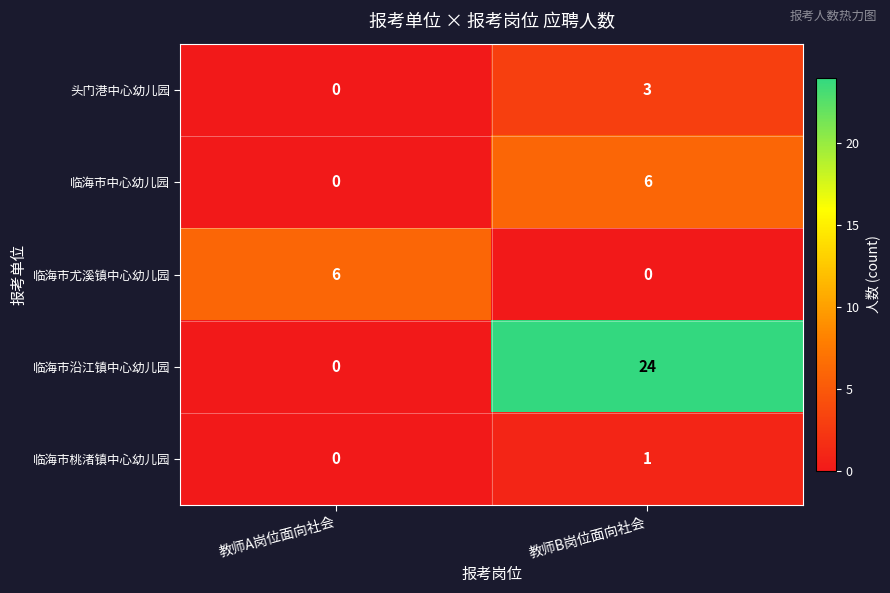

Reading left to right, transcribe all the data shown in this chart.

头门港中心幼儿园: 教师A岗位面向社会=0	教师B岗位面向社会=3
临海市中心幼儿园: 教师A岗位面向社会=0	教师B岗位面向社会=6
临海市尤溪镇中心幼儿园: 教师A岗位面向社会=6	教师B岗位面向社会=0
临海市沿江镇中心幼儿园: 教师A岗位面向社会=0	教师B岗位面向社会=24
临海市桃渚镇中心幼儿园: 教师A岗位面向社会=0	教师B岗位面向社会=1